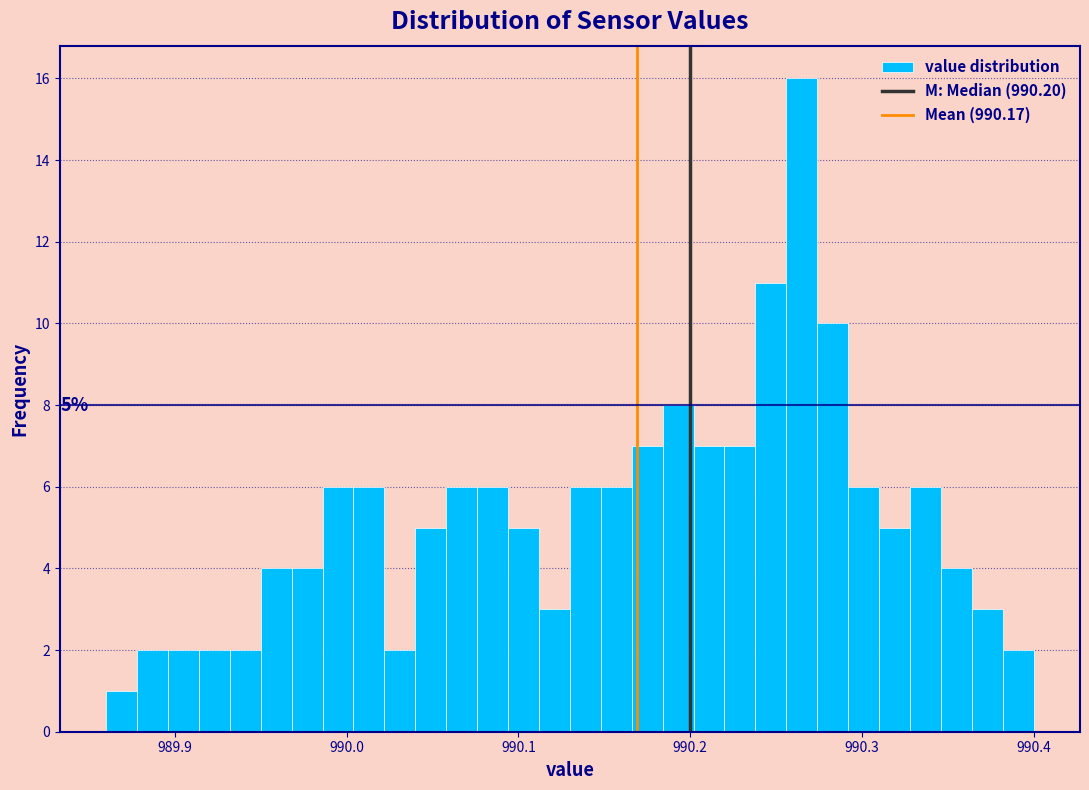

Read against the x-axis, roughly where is the centre of the tallest bar?

990.27